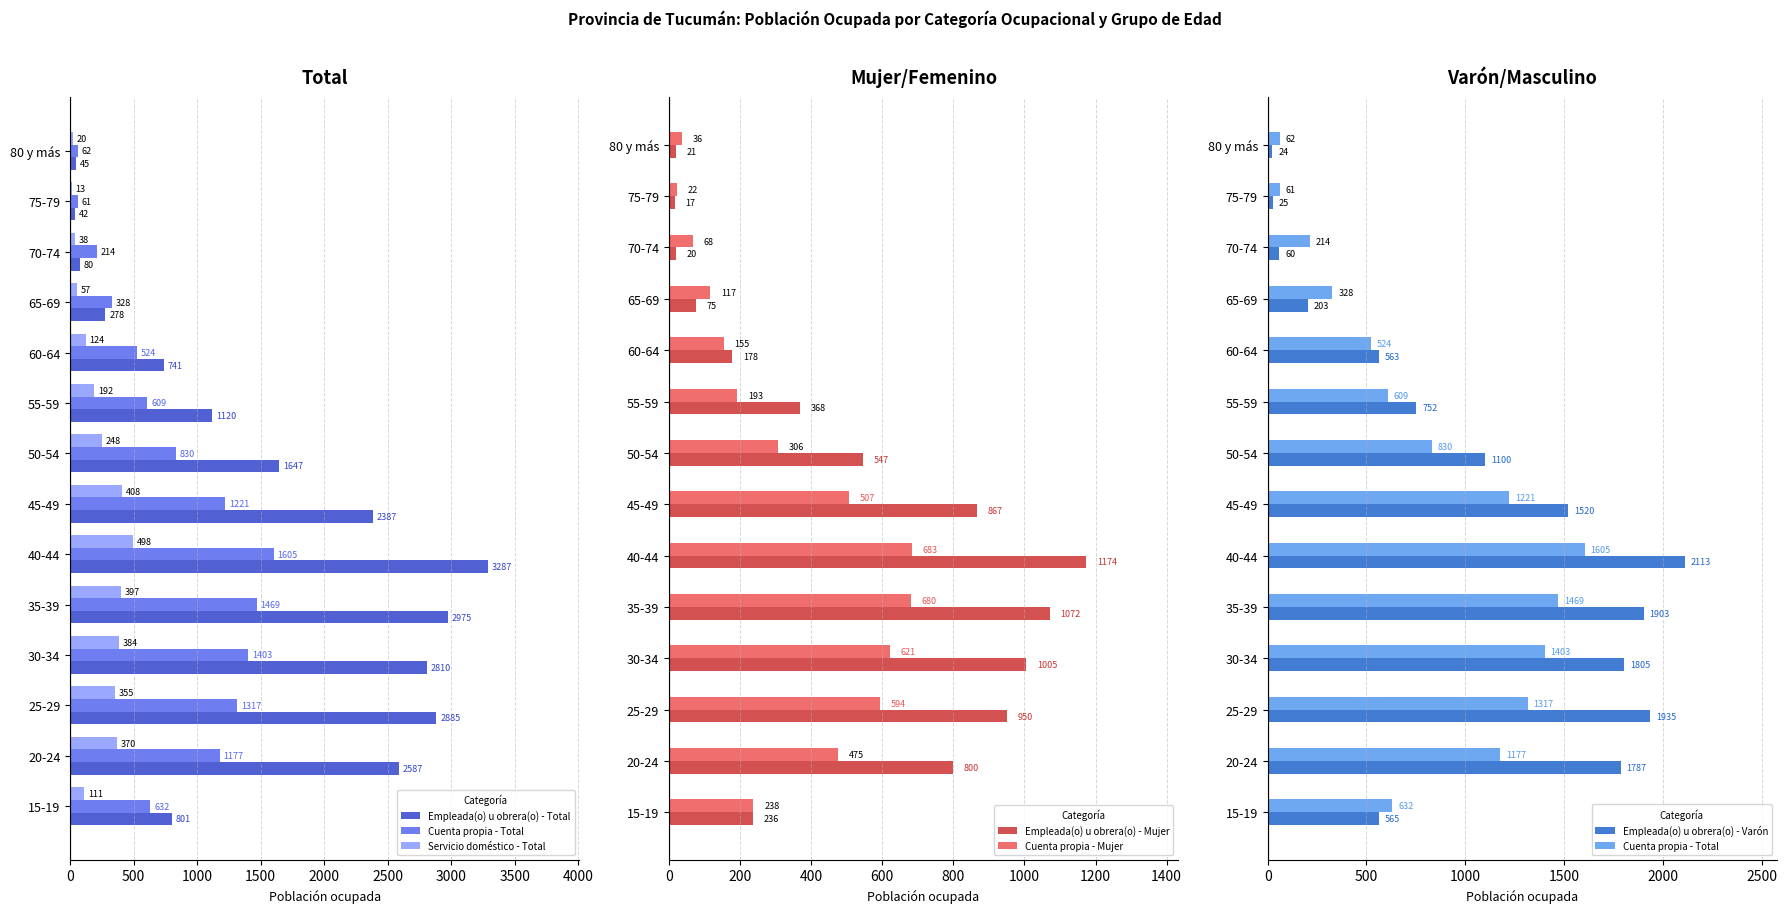

How many series are shown in this chart?

6